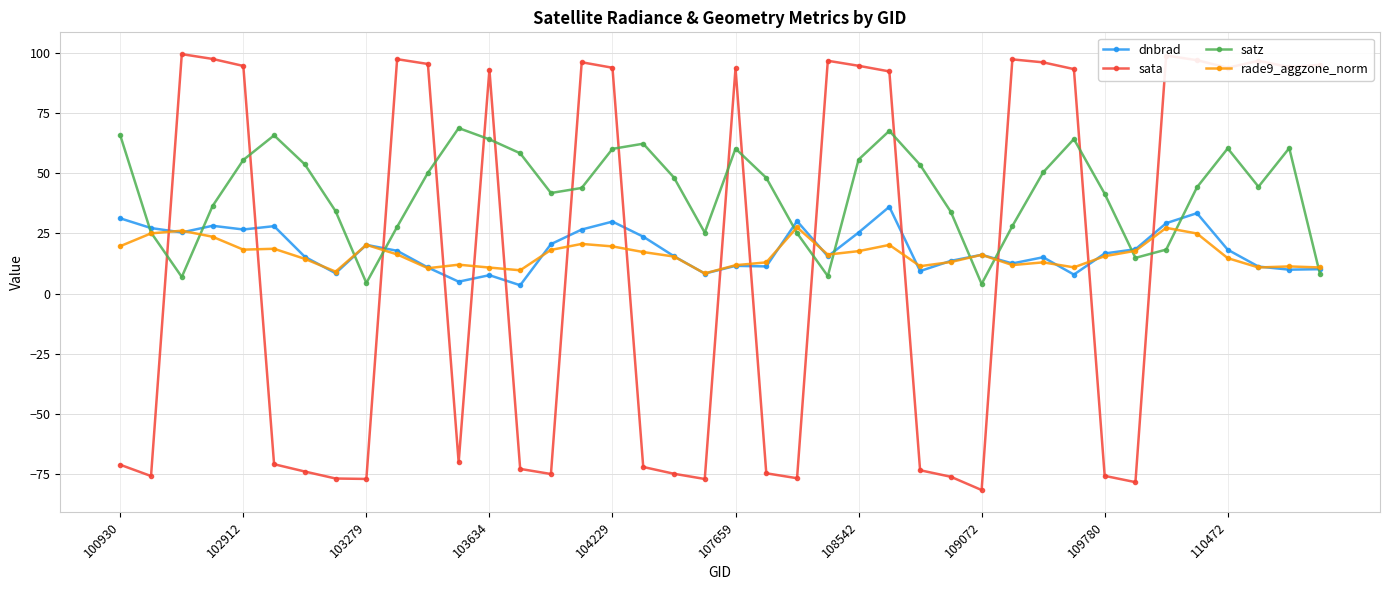

What is the value of the sata point at the 22nd from the left?

-74.7